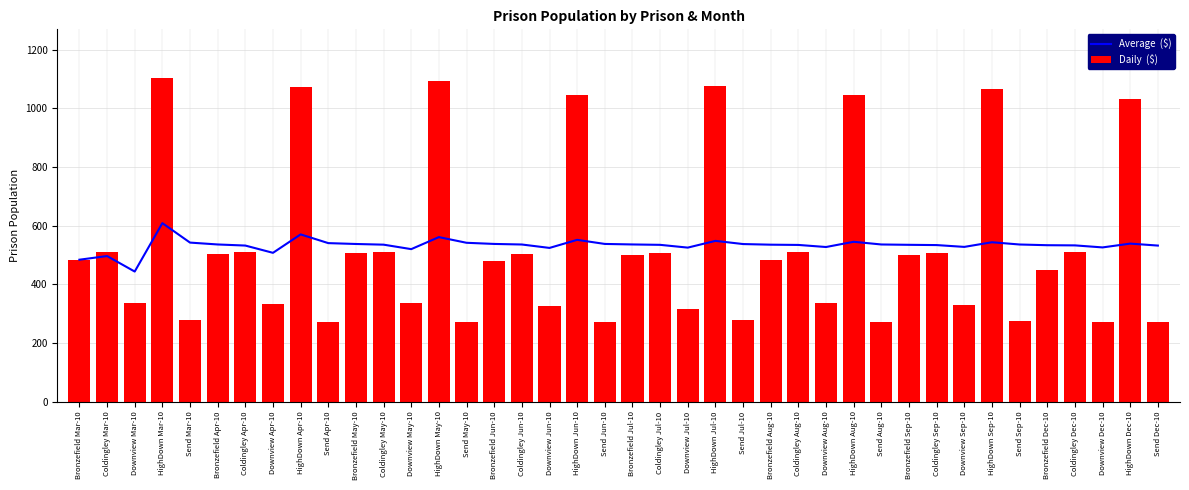

What position from the right is Downview Sep-10?

8